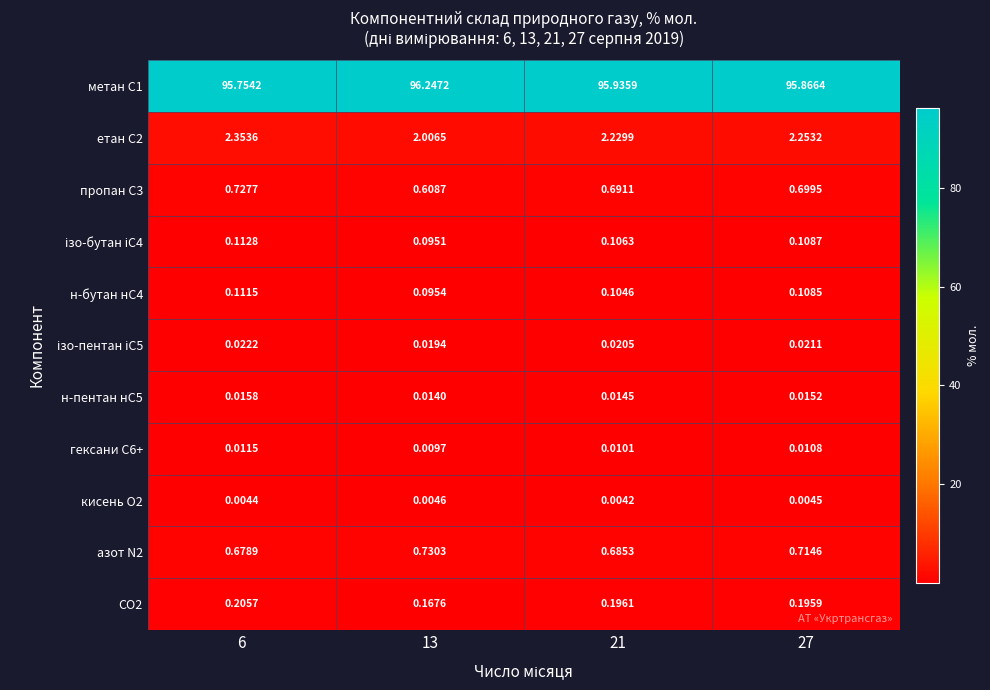

What is the difference between the highest and lowest values at 27?

95.9